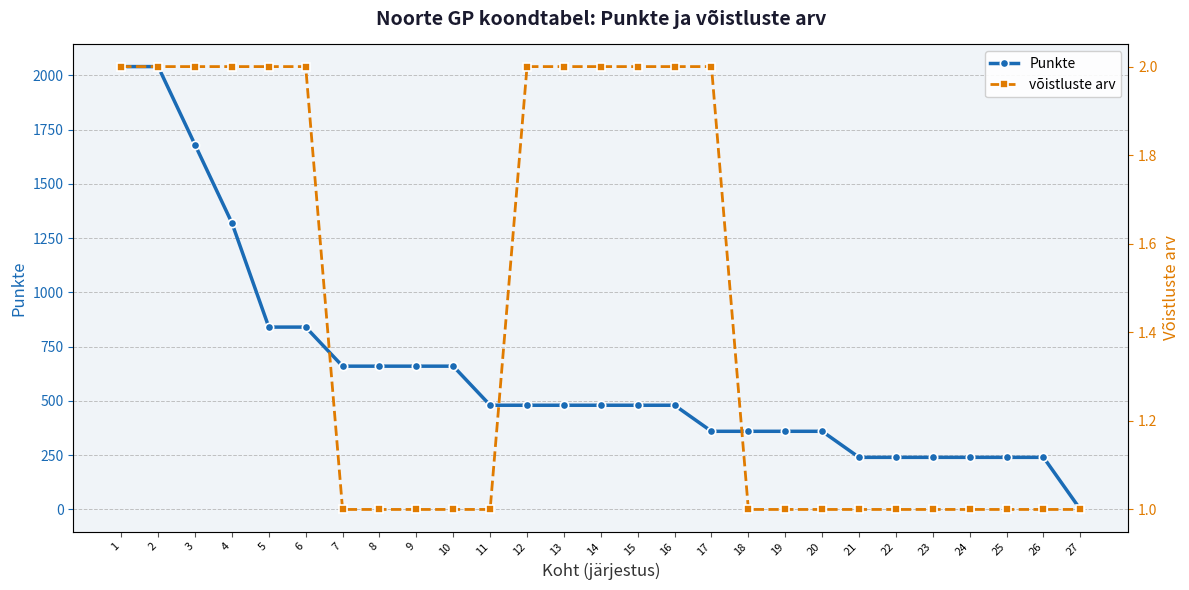

What is the highest value of the Punkte series?

2040